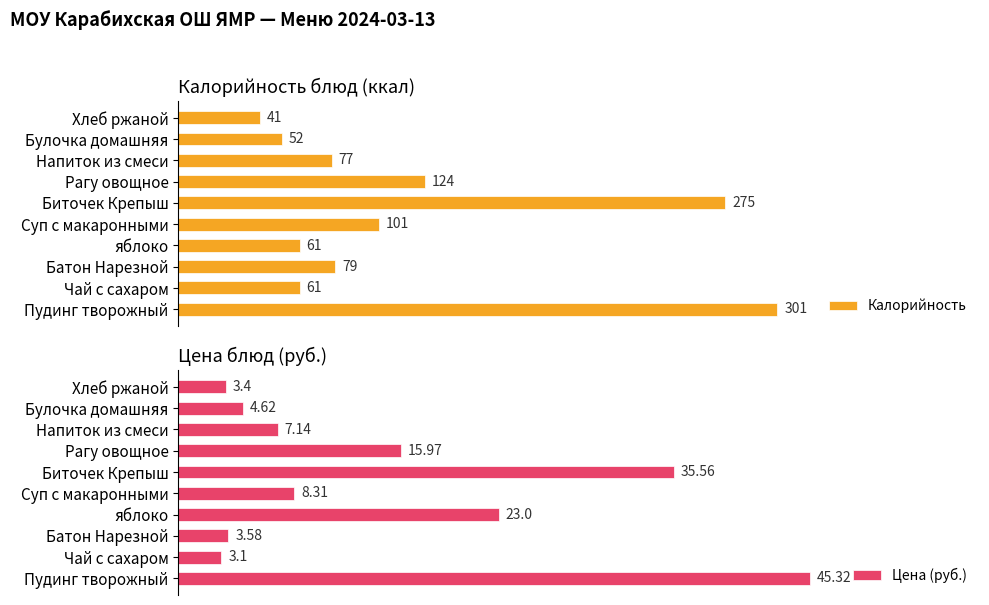

Does the chart contain any negative values?

No